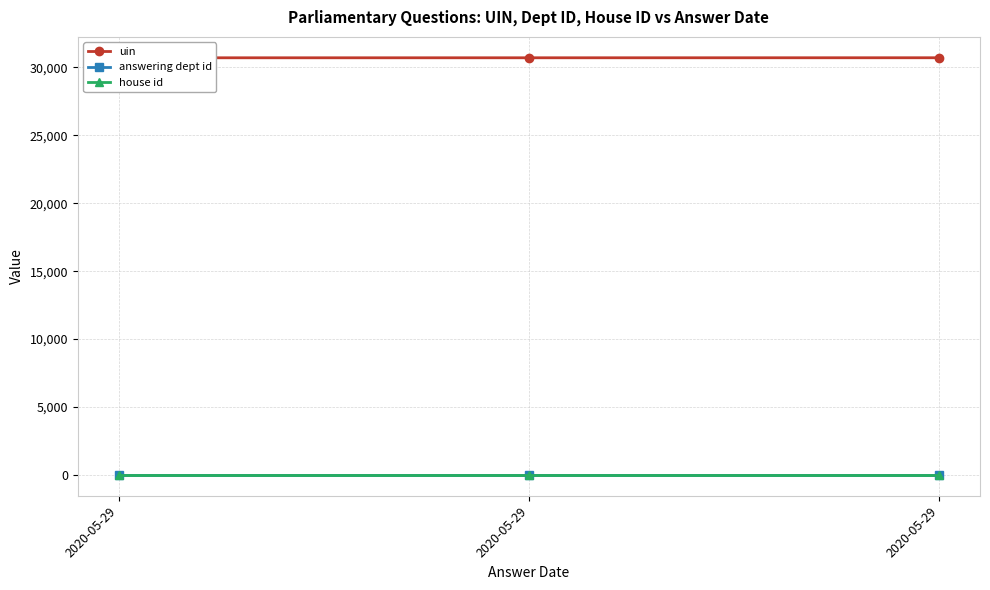

What is the maximum value for answering dept id?

17